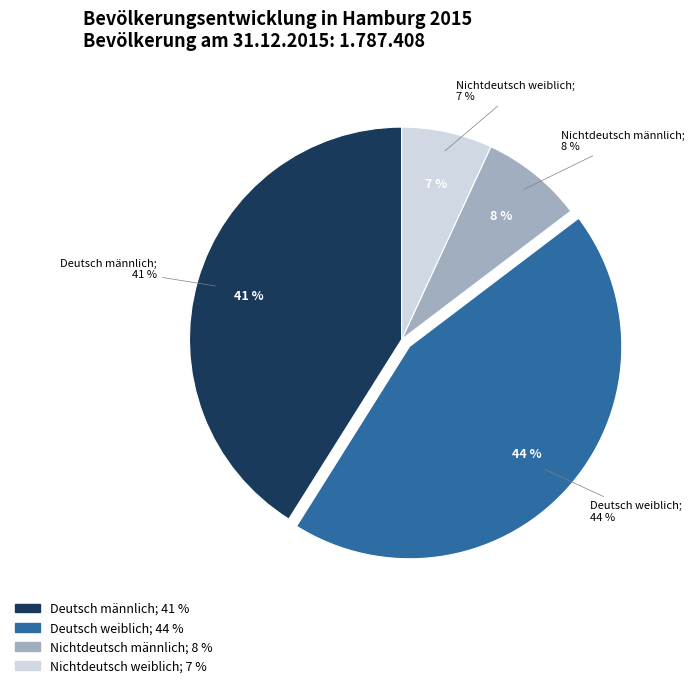

How many slices are in this pie chart?

4